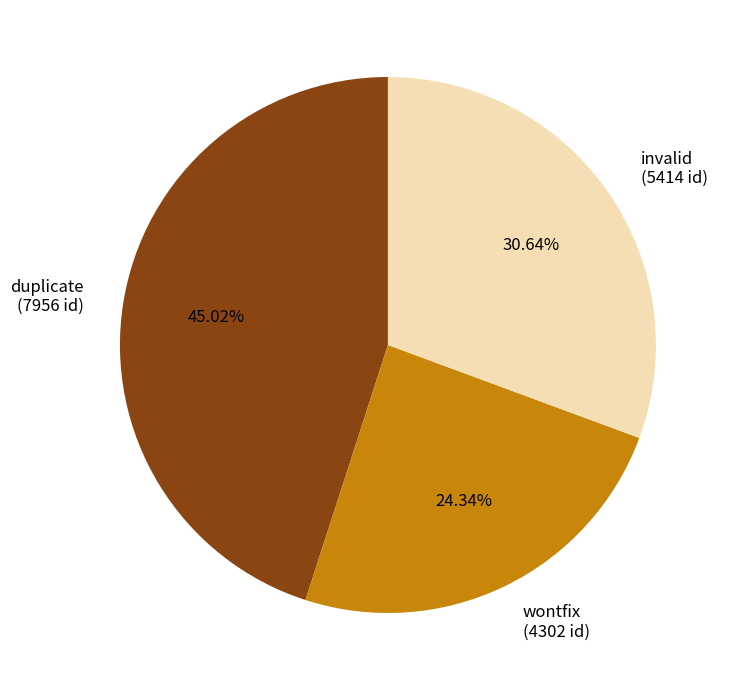

Between invalid and wontfix, which is larger?

invalid